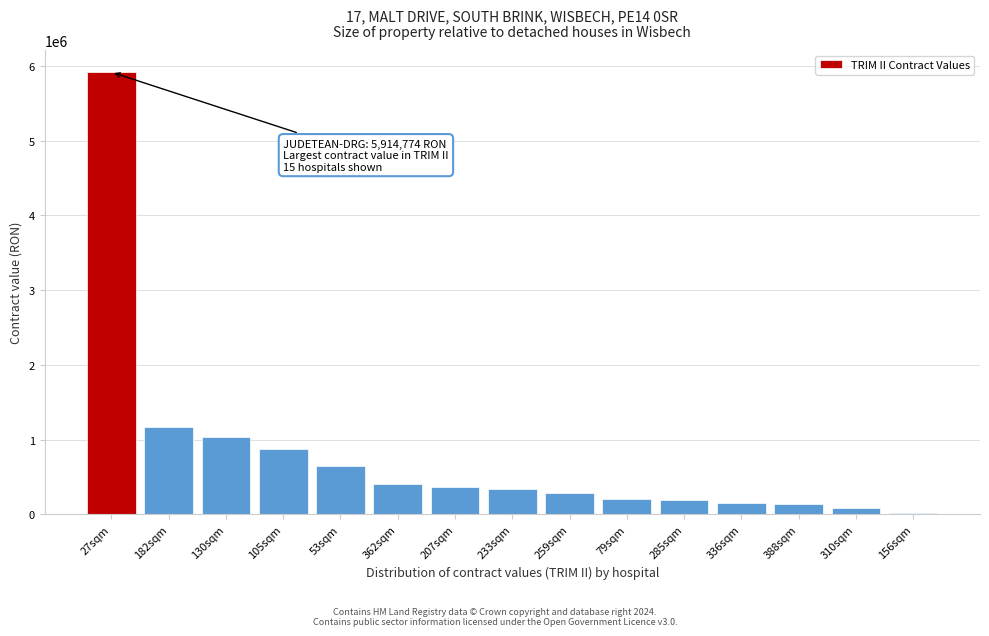

What is the label of the 13th bar from the right?

130sqm